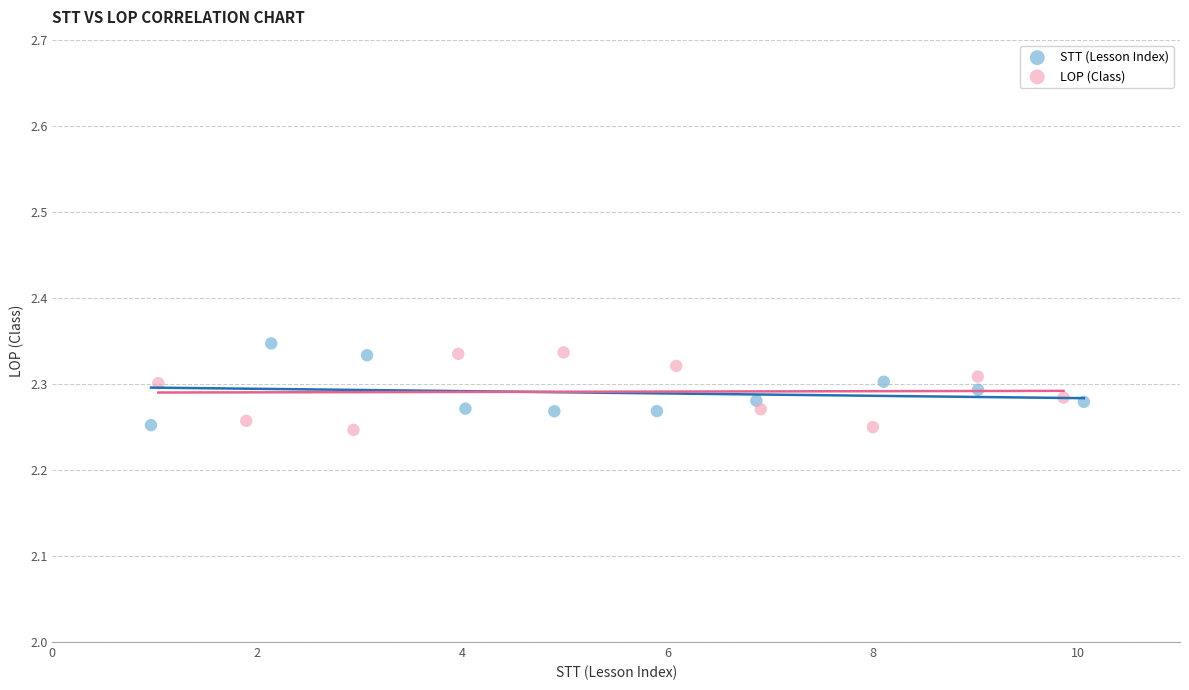

What are all the series names shown in the legend?

STT (Lesson Index), LOP (Class)